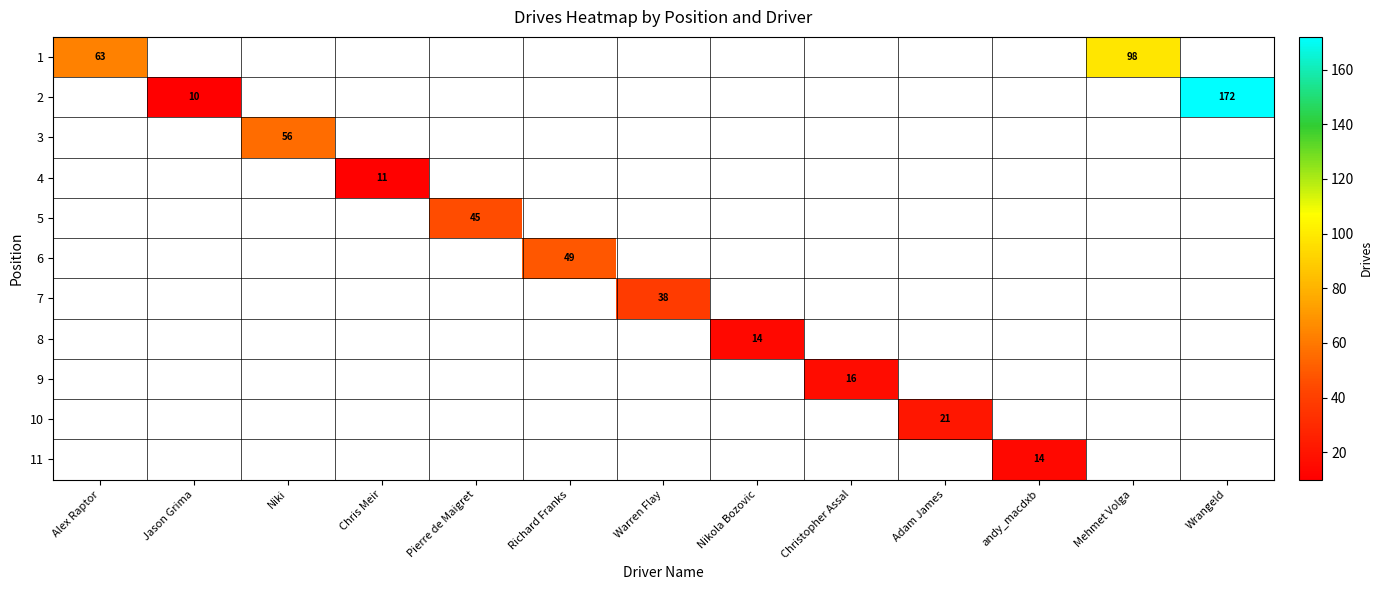

How many categories are shown in the chart?

13